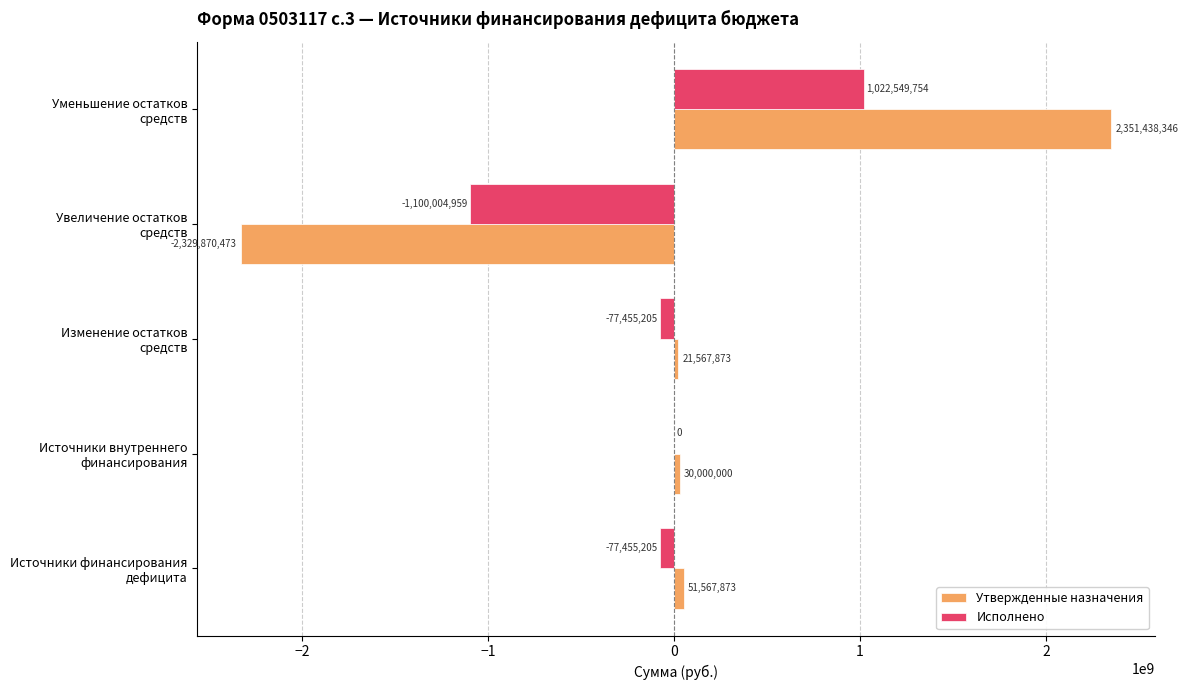

Which series has the widest spread of values?

Утвержденные назначения